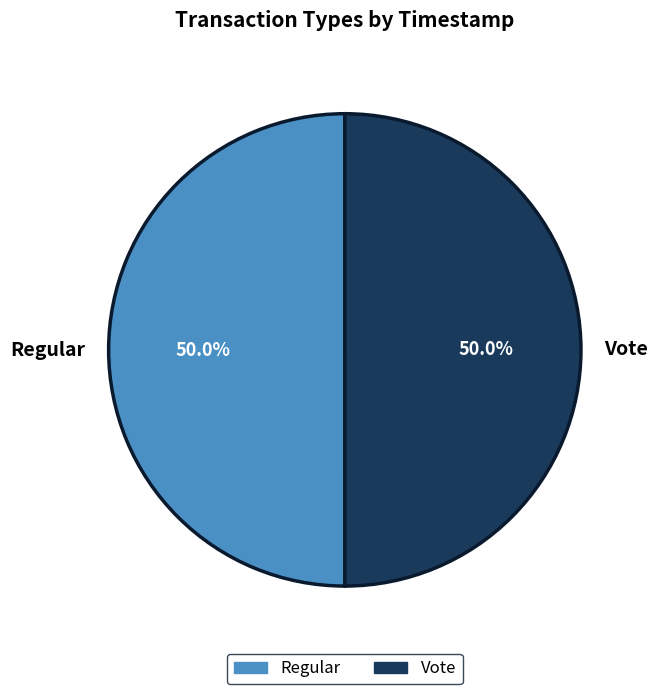

To the nearest percent, what is the average slice percentage?

50%